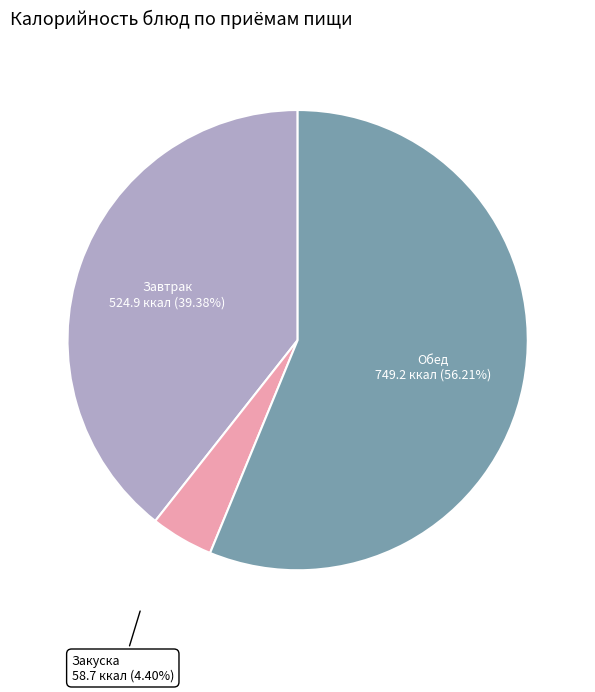

Does any single category account for the majority?

Yes